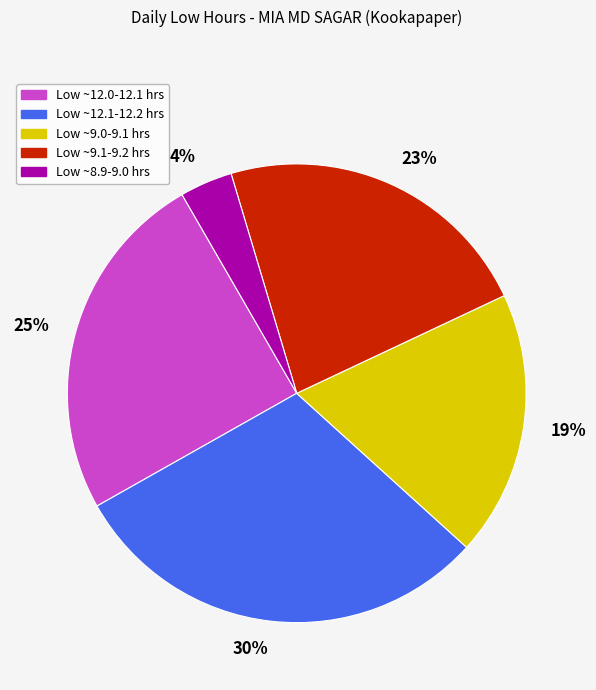

Combined, do Low ~9.1-9.2 hrs and Low ~8.9-9.0 hrs account for over 50%?

No